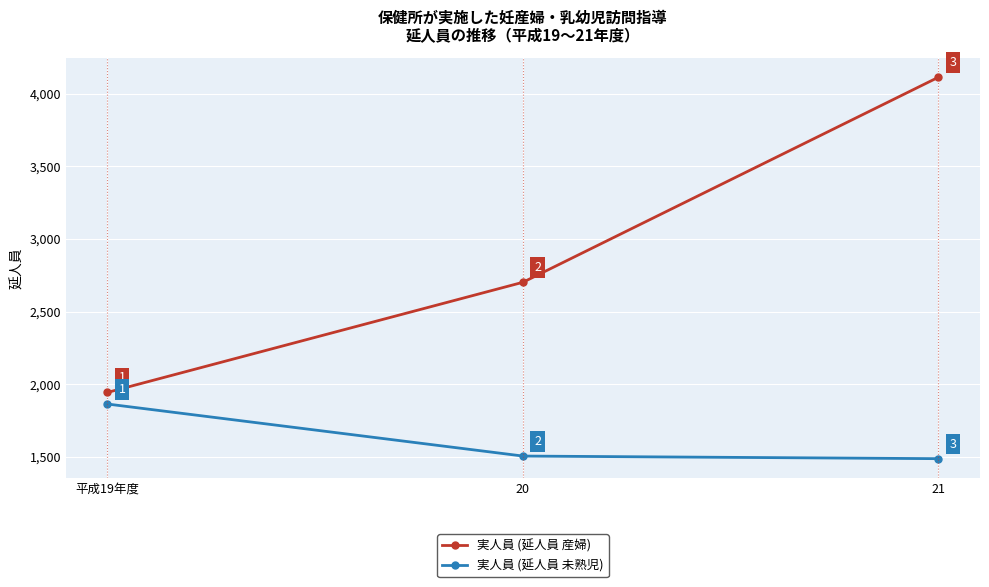

The 実人員 (延人員 産婦) series shows 4113 at 21. True or false?

True